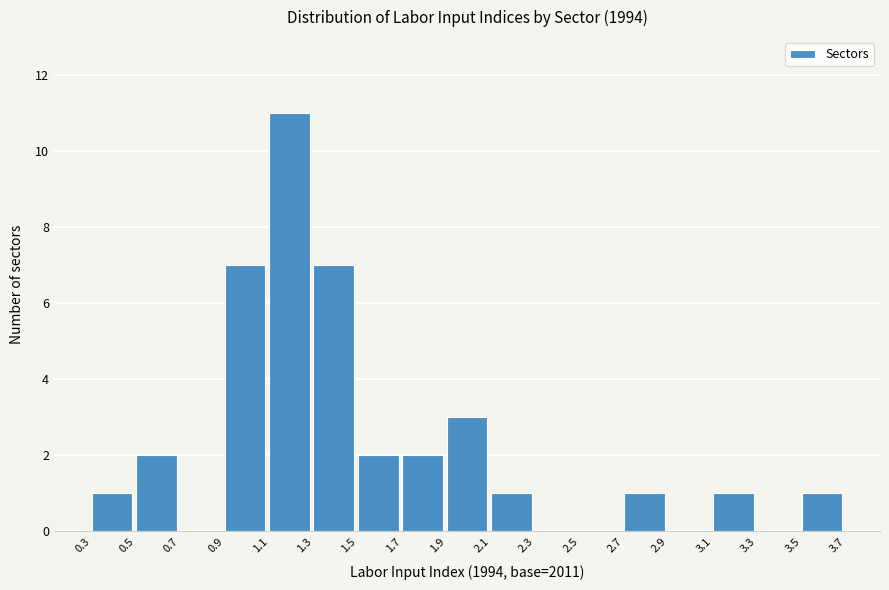

Which range on the x-axis has the tallest bar?

1.1 to 1.3